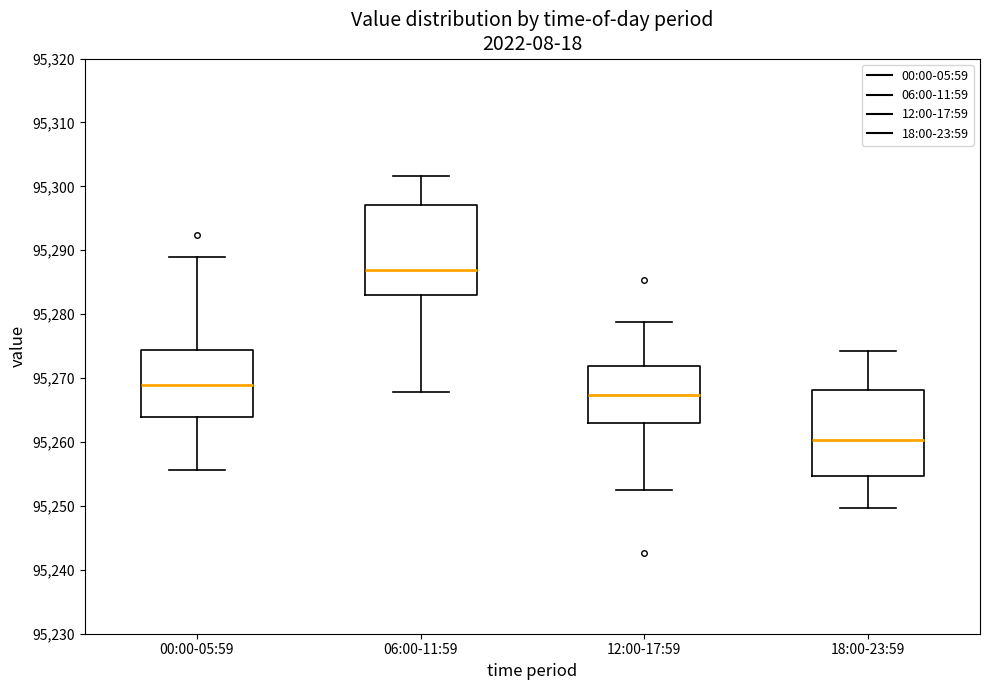

Reading left to right, read every box against the y-axis: the position of its median line, the range the box covers, and the ends of its whiskers. The values are not printed on the chart, so give them approximately, as read against the axis.

00:00-05:59: median 95269, box 95264 to 95274, whiskers 95256 to 95289
06:00-11:59: median 95287, box 95283 to 95297, whiskers 95268 to 95302
12:00-17:59: median 95267, box 95263 to 95272, whiskers 95252 to 95279
18:00-23:59: median 95260, box 95255 to 95268, whiskers 95250 to 95274